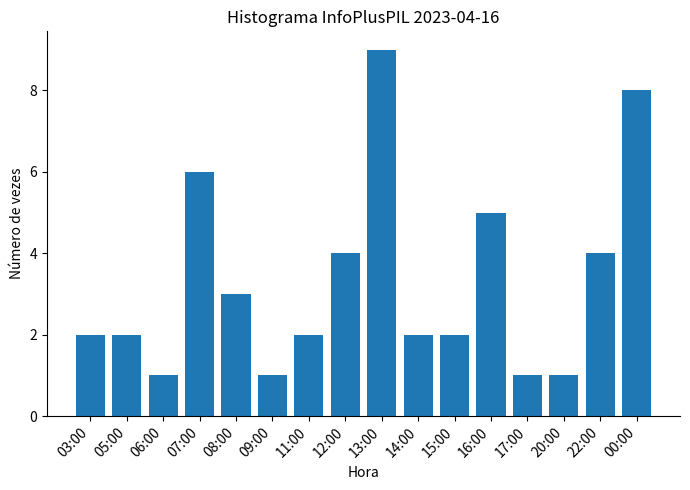

The chart shows a value of 4 at 07:00. True or false?

False